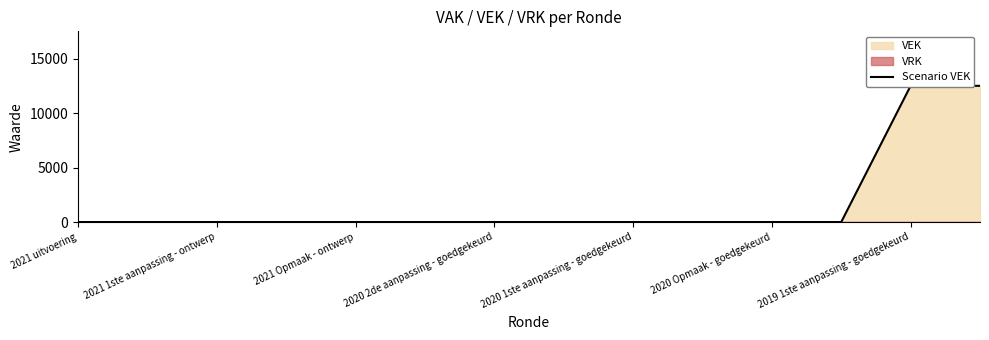

Is it true that the value at 13 is 12500?

True